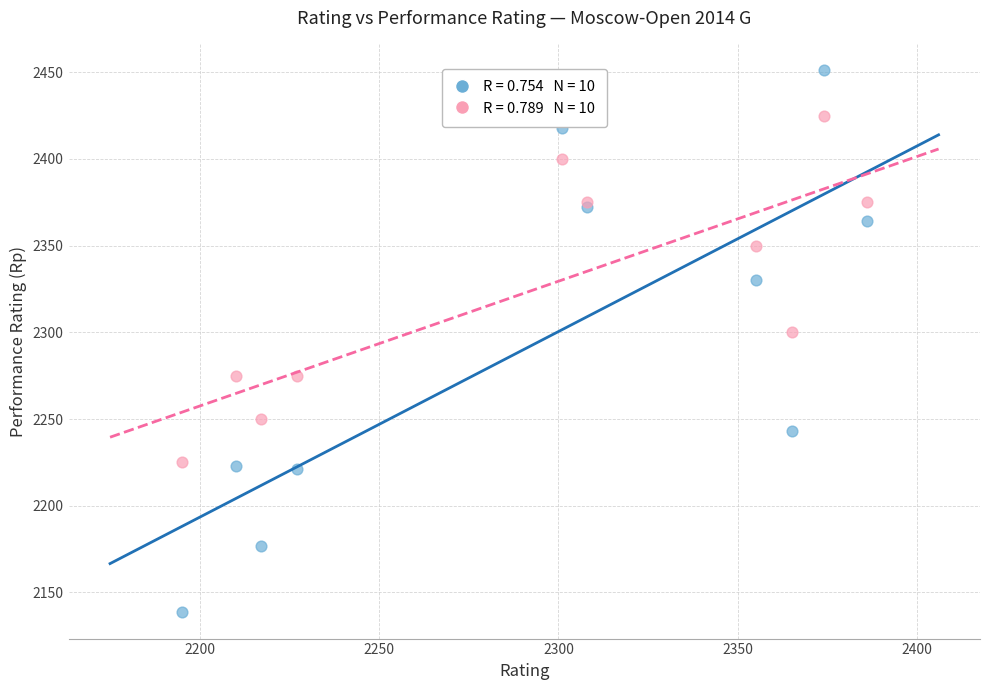

Across all series, what Y value is closest to 2295?

2300